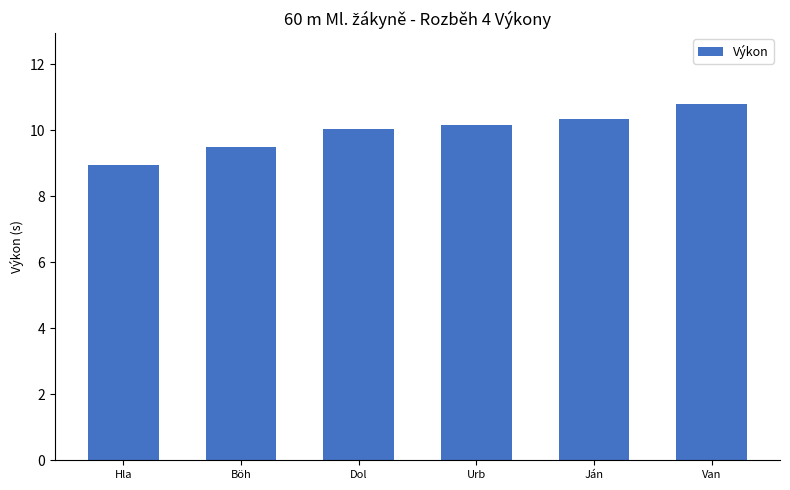

What is the difference between the values at Ján and Böh?

0.9